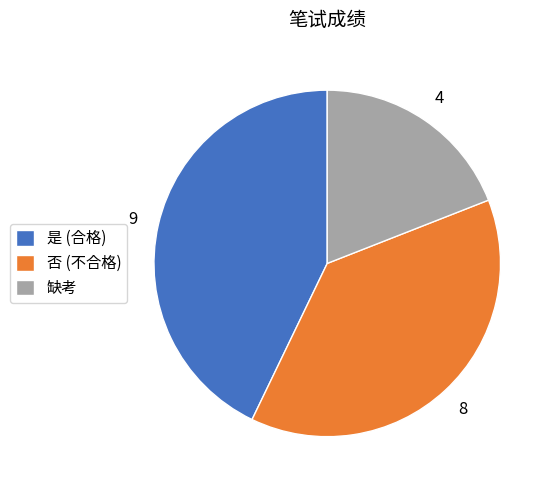

Does 否 (不合格) represent more than half of the total?

No